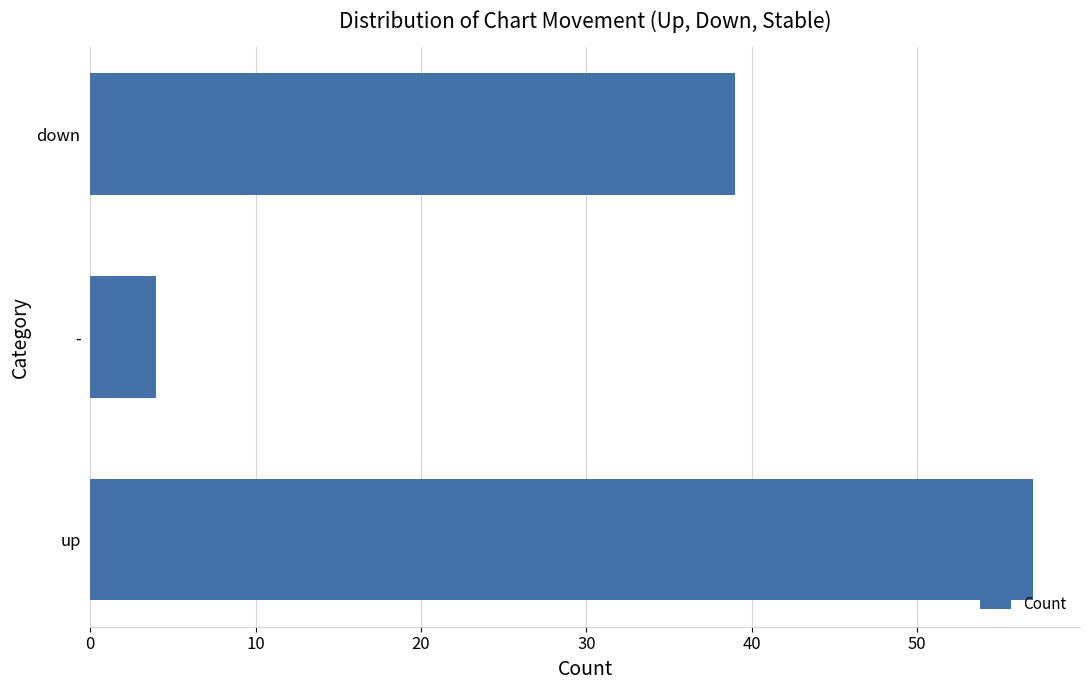

Reading top to bottom, what are all the values shown in this chart?

39	4	57